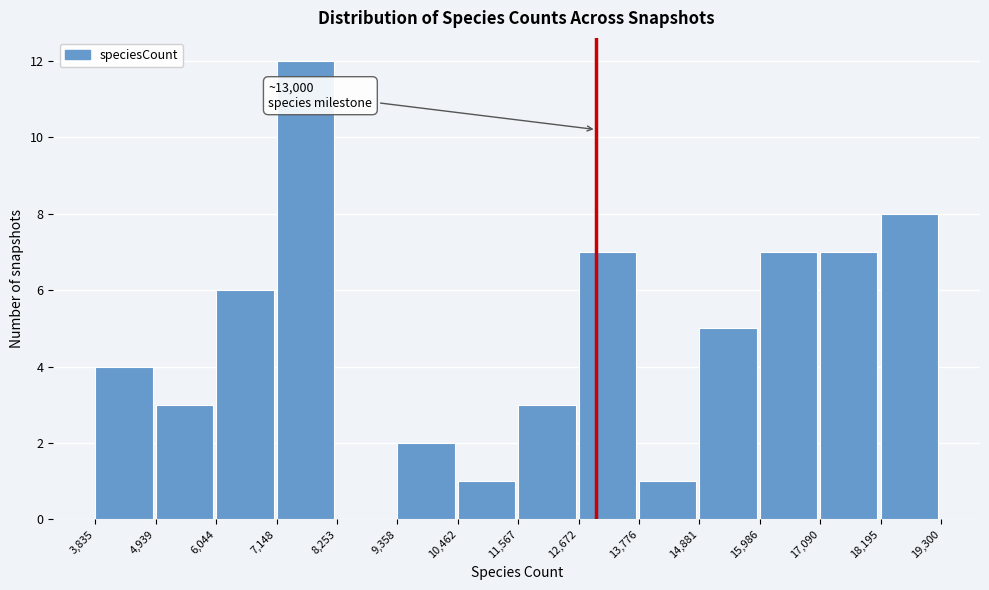

Over which range of the x-axis is the bar tallest?

7,148 to 8,253